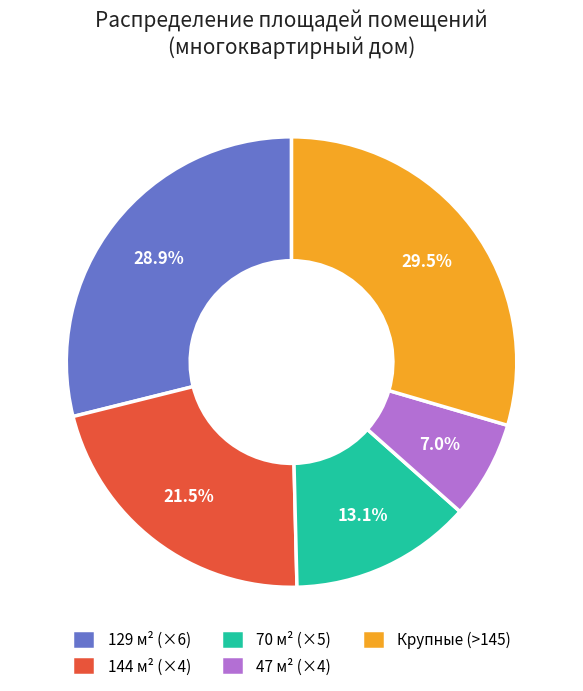

Do 70 м² (×5) and 129 м² (×6) together represent more than half of the pie?

No